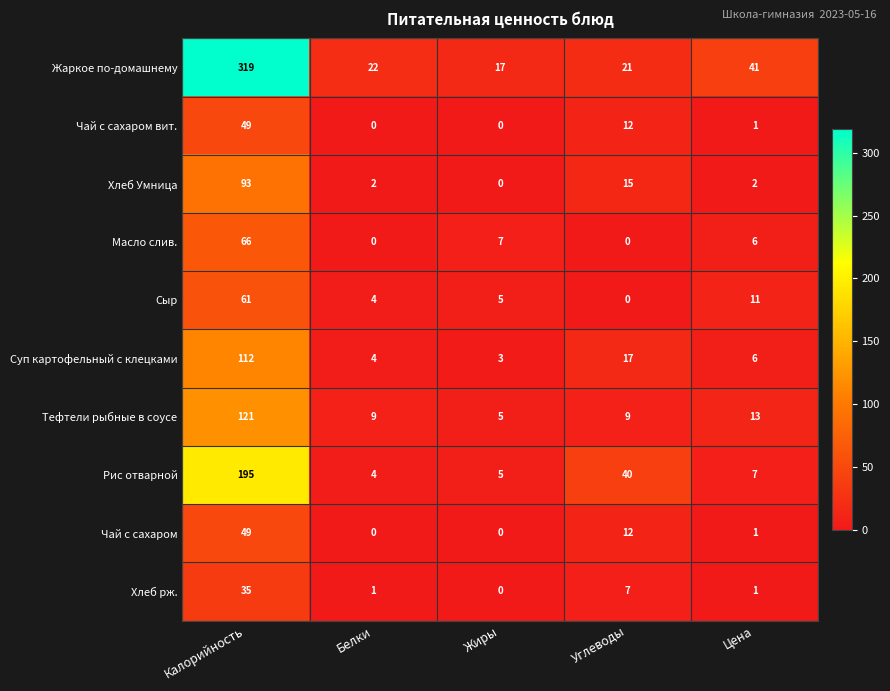

Which series has the largest range (max minus min)?

Жаркое по-домашнему